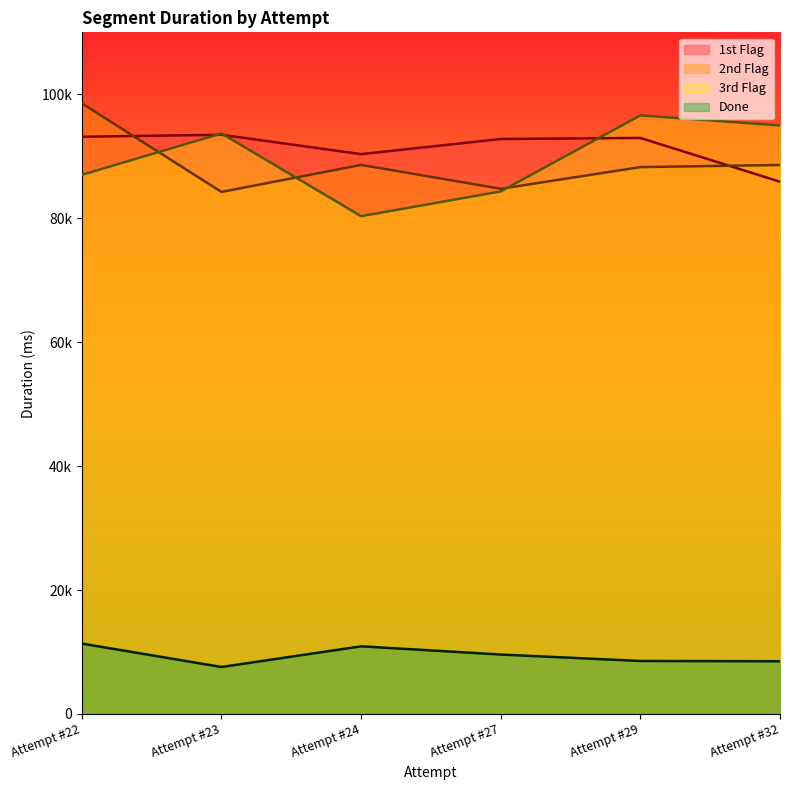

Which category has the lowest value across all series?

Attempt #23